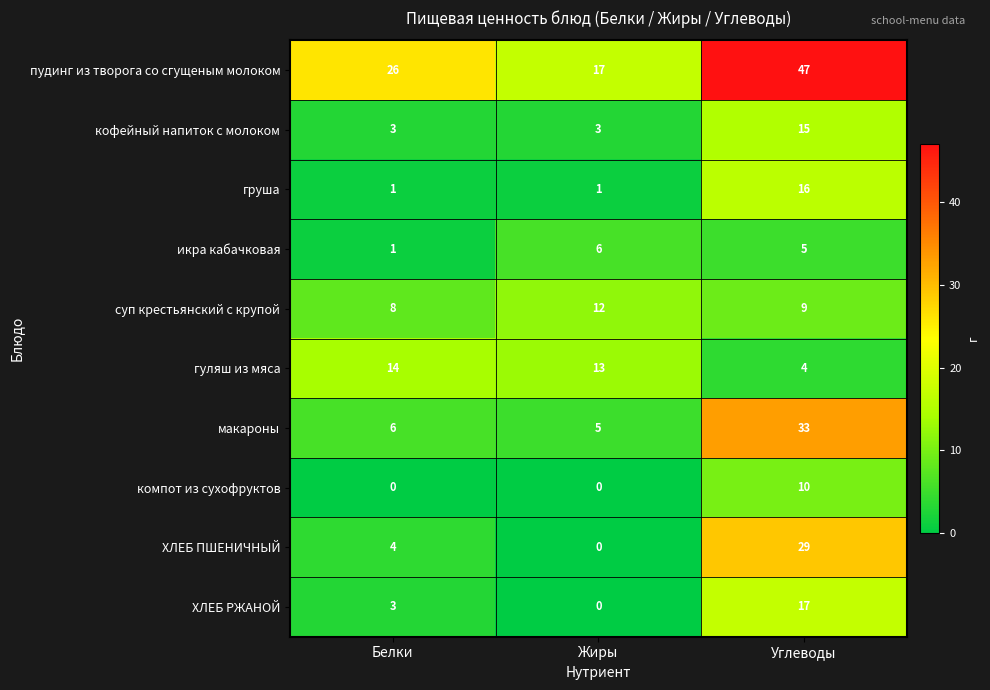

Reading left to right, extract all data points from this chart.

пудинг из творога со сгущеным молоком: 26	17	47
кофейный напиток с молоком: 3	3	15
груша: 1	1	16
икра кабачковая: 1	6	5
суп крестьянский с крупой: 8	12	9
гуляш из мяса: 14	13	4
макароны: 6	5	33
компот из сухофруктов: 0	0	10
ХЛЕБ ПШЕНИЧНЫЙ: 4	0	29
ХЛЕБ РЖАНОЙ: 3	0	17